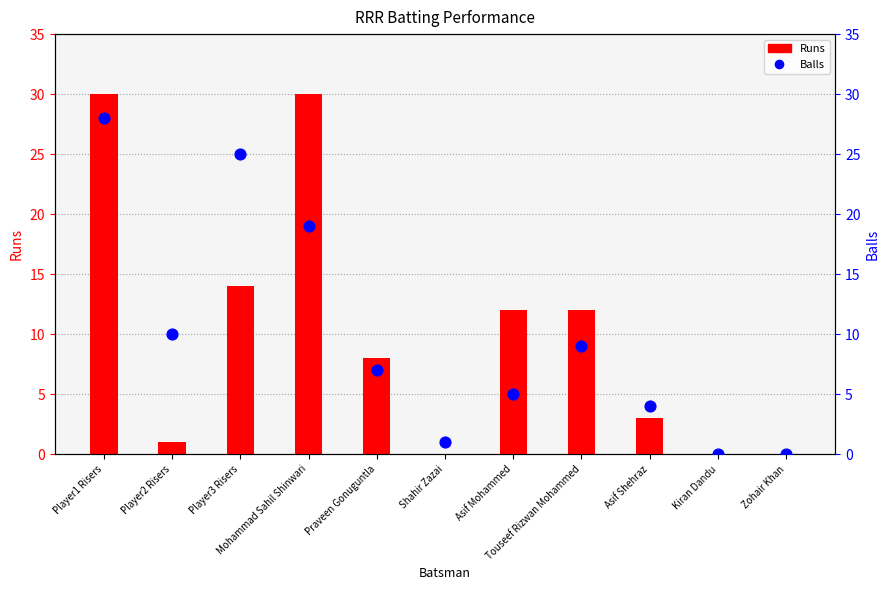

Which series has the widest spread of Y values?

Runs